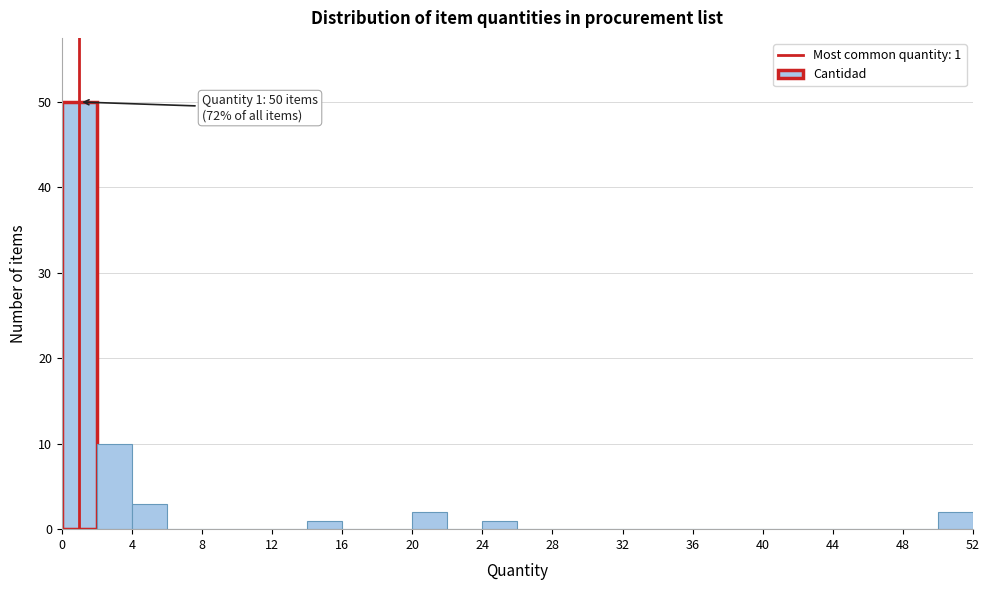

Over which range of the x-axis is the bar tallest?

0 to 2